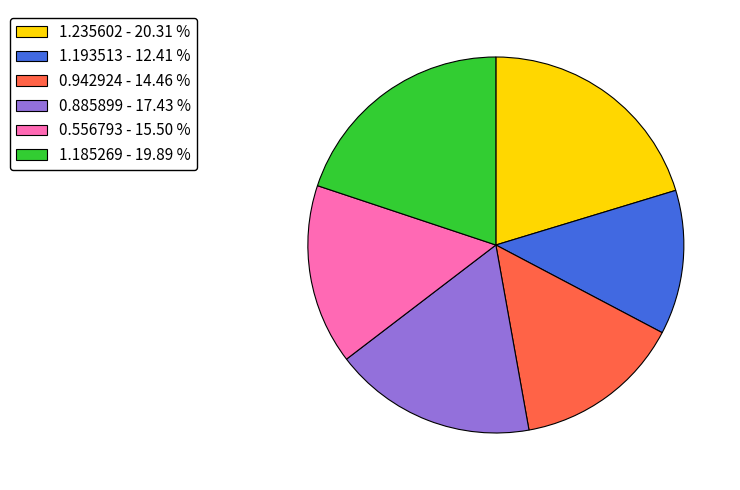

Is 1.185269 the majority of the pie?

No